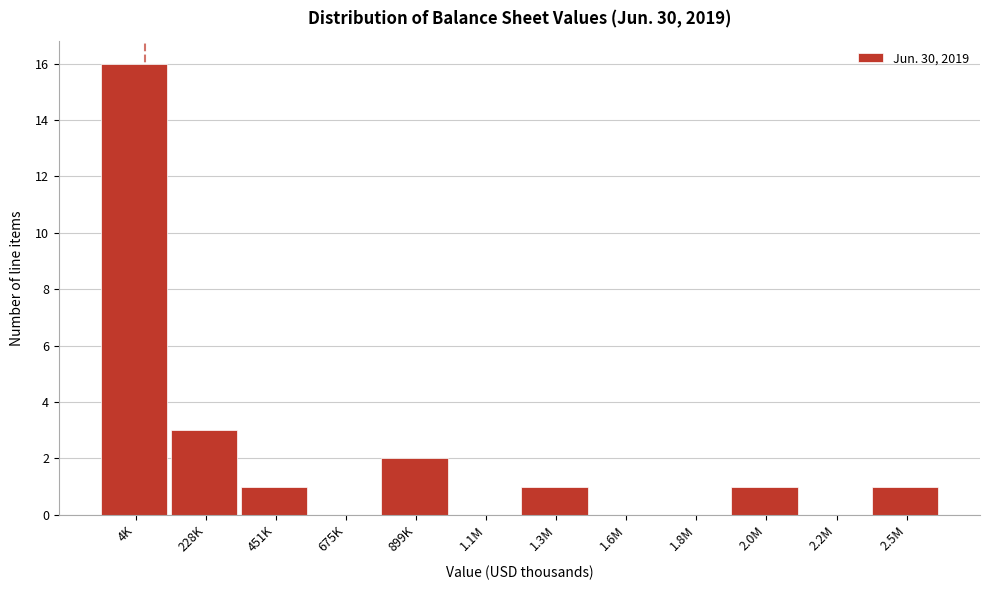

Reading left to right, what are all the values shown in this chart?

4K=16	228K=3	451K=1	675K=0	899K=2	1.1M=0	1.3M=1	1.6M=0	1.8M=0	2.0M=1	2.2M=0	2.5M=1